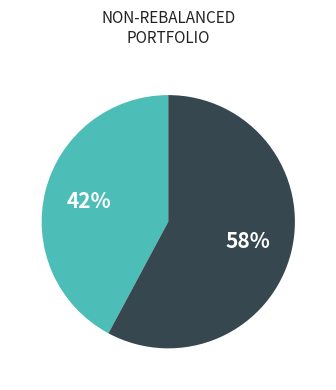

Does any single category account for the majority?

Yes